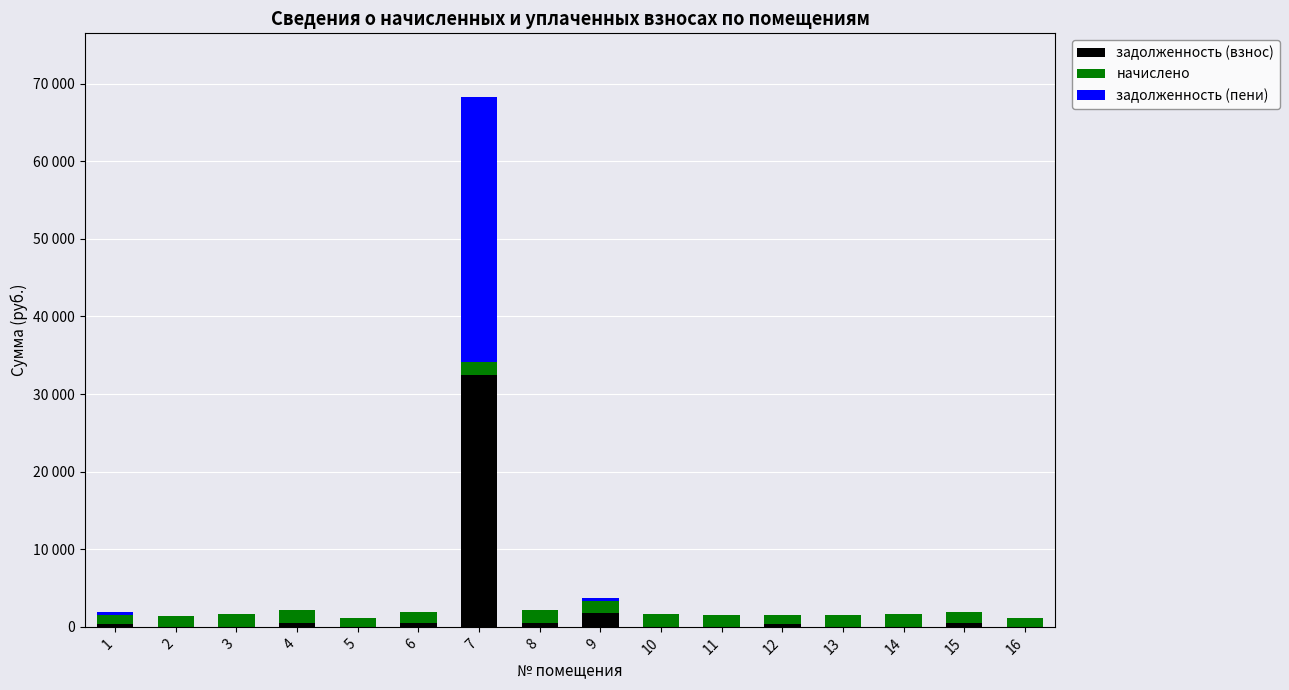

What are all the series names shown in the legend?

задолженность (взнос), начислено, задолженность (пени)